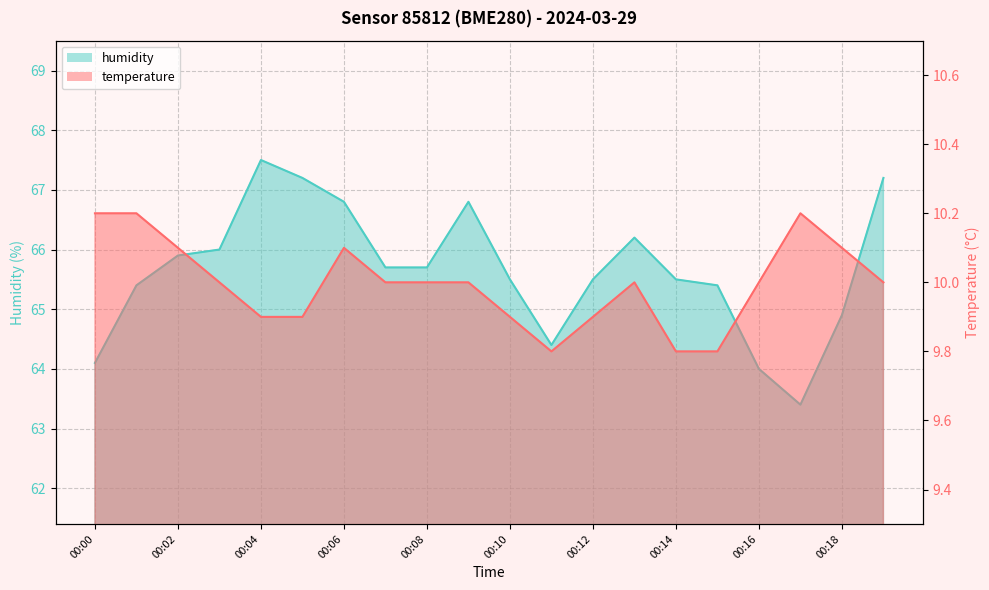

Reading right to left, transcribe all the data shown in this chart.

temperature: 10.0	10.1	10.2	10.0	9.8	9.8	10.0	9.9	9.8	9.9	10.0	10.0	10.0	10.1	9.9	9.9	10.0	10.1	10.2	10.2
humidity: 67.2	64.9	63.4	64.0	65.4	65.5	66.2	65.5	64.4	65.5	66.8	65.7	65.7	66.8	67.2	67.5	66.0	65.9	65.4	64.1